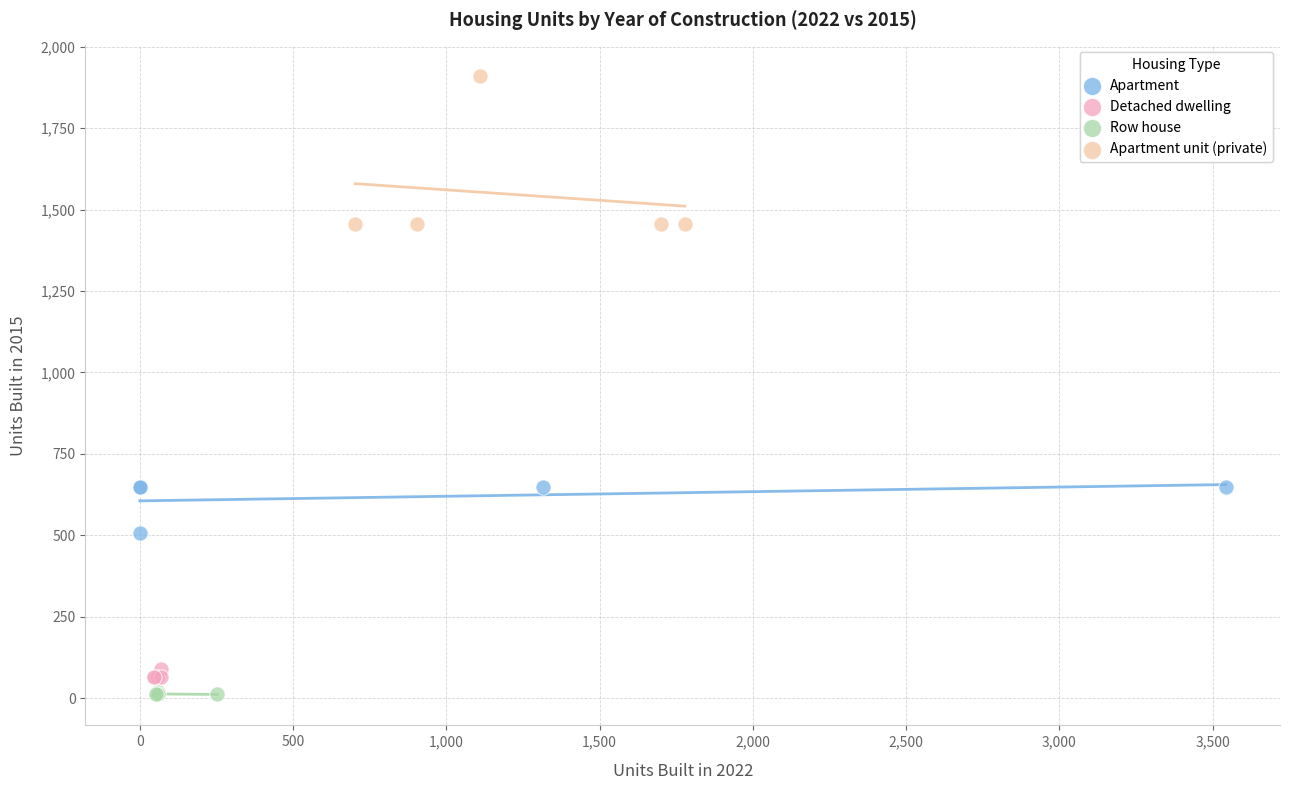

Which series contains the highest Y value?

Apartment unit (private)